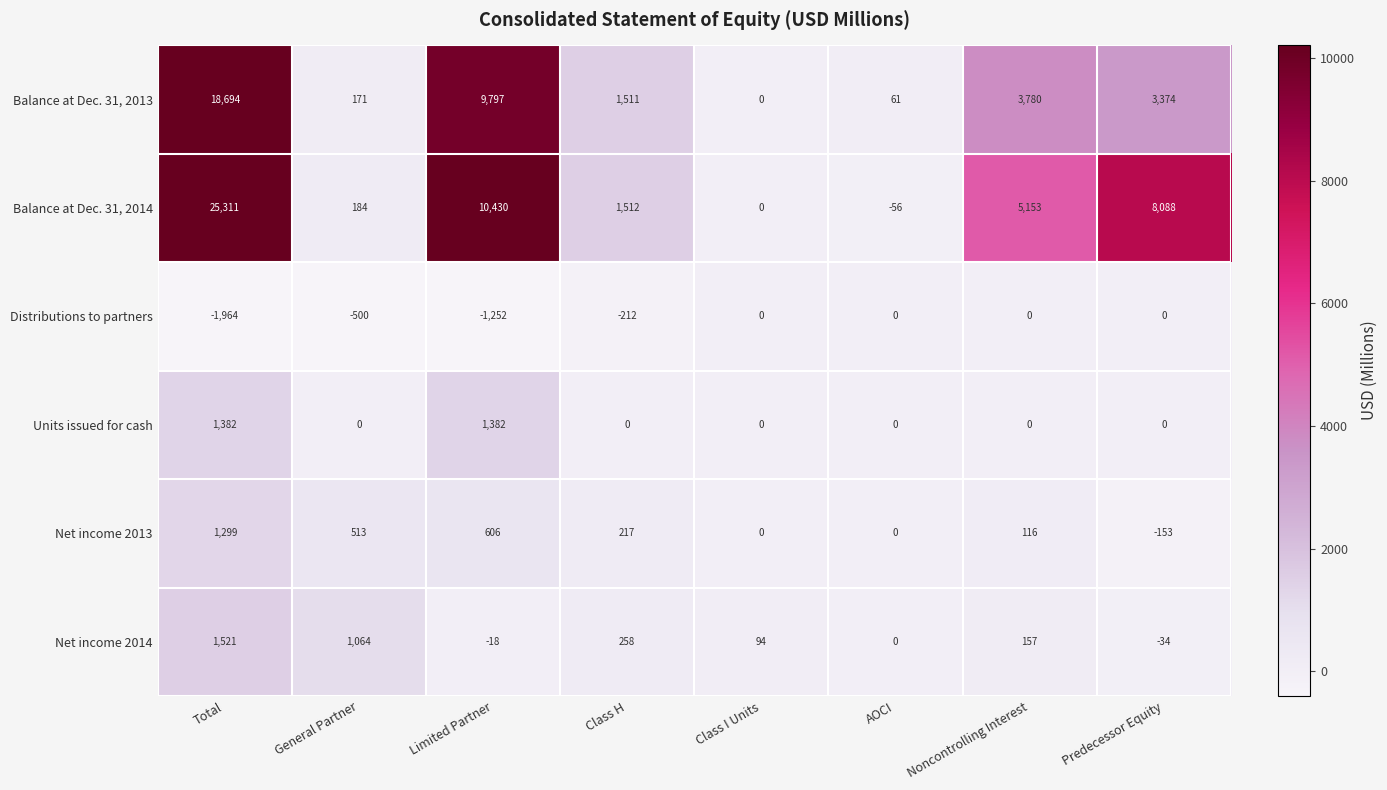

Which category has the highest value in the Net income 2013 series?

Total